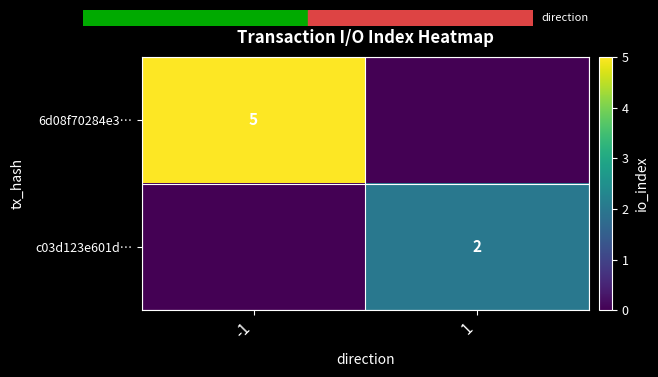

True or false: 6d08f70284e3… has a value of 5 at -1.

True